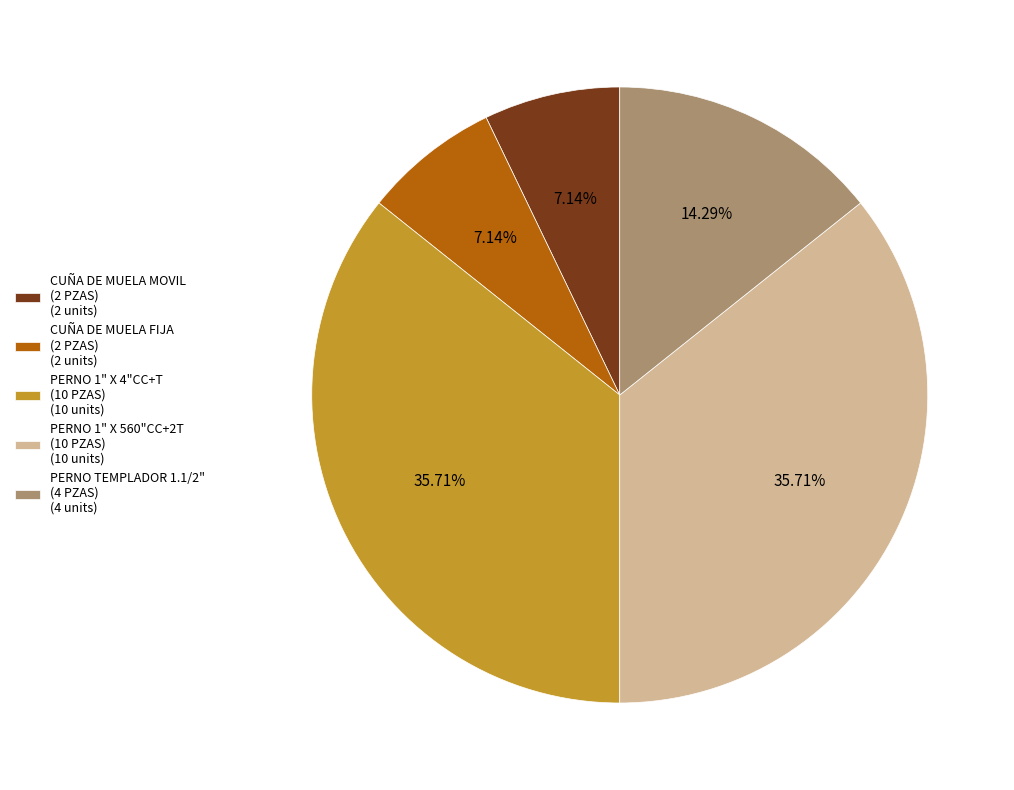

Count the number of slices in the pie.

5